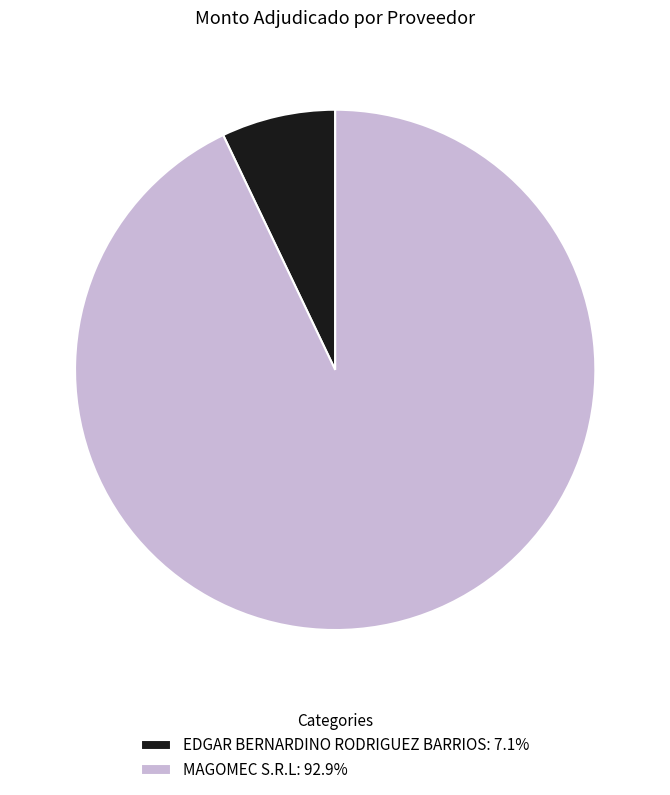

Combined, do EDGAR BERNARDINO RODRIGUEZ BARRIOS: 7.1% and MAGOMEC S.R.L: 92.9% account for over 50%?

Yes